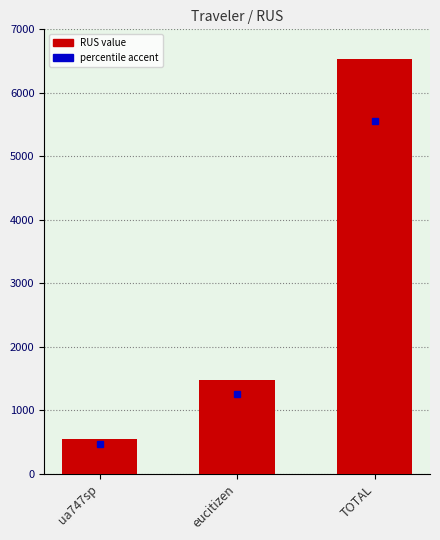

What is the maximum value shown in the chart?

6528.9